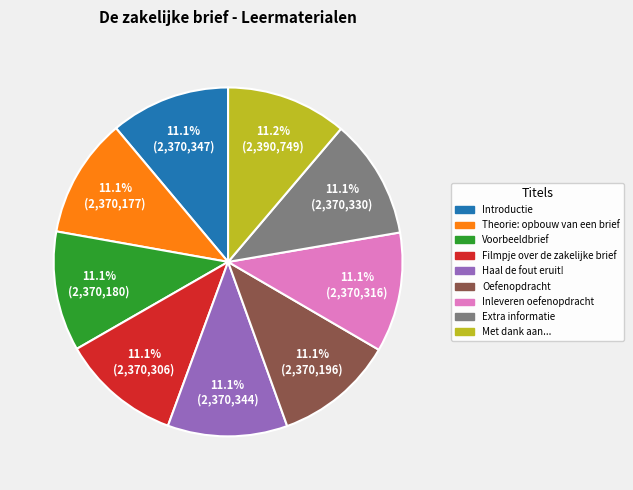

To the nearest percent, what is the combined percentage of Extra informatie and Filmpje over de zakelijke brief?

22%